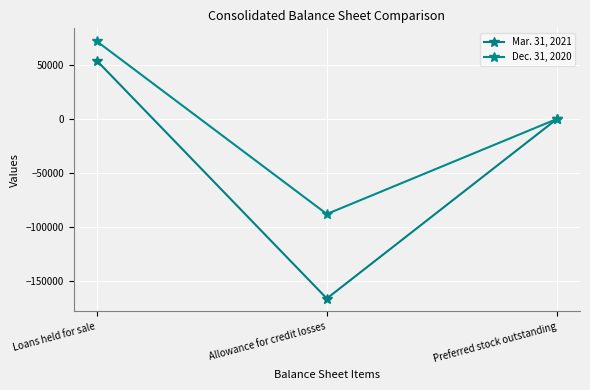

What are all the series names shown in the legend?

Mar. 31, 2021, Dec. 31, 2020